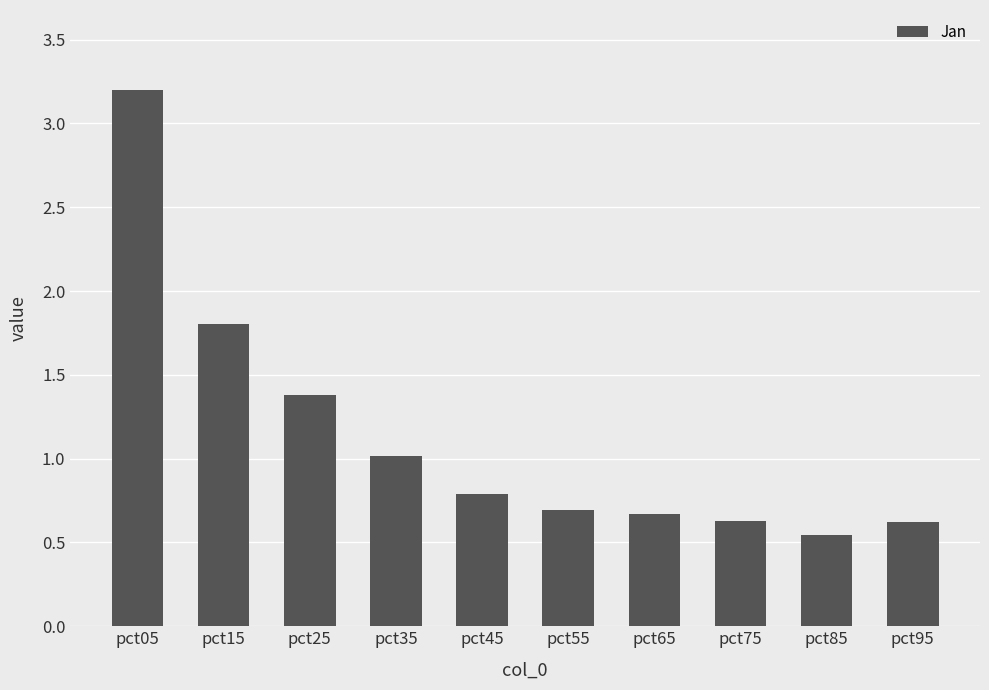

What is the change in value from pct35 to pct75?

-0.4